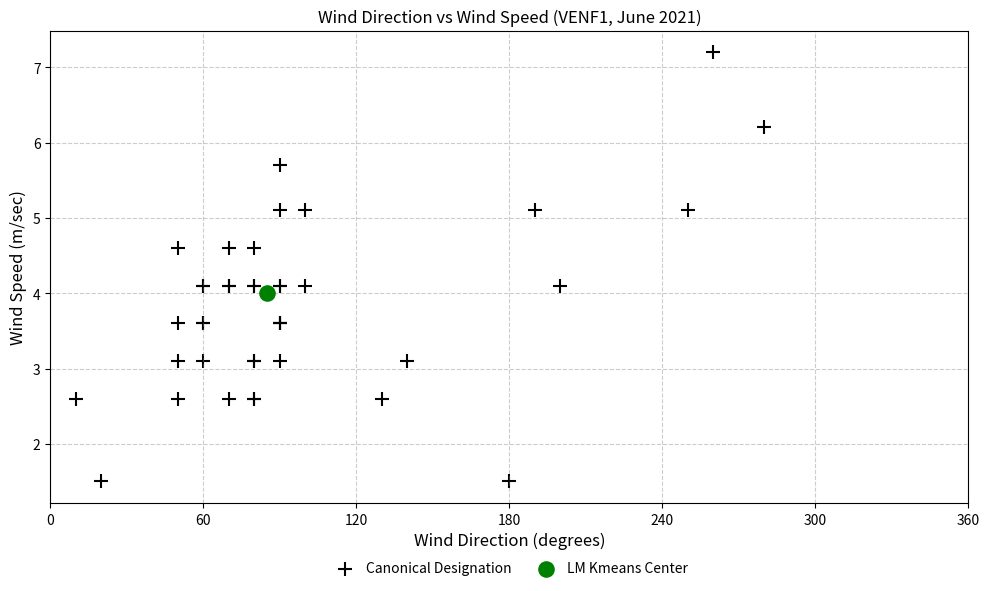

What are all the series names shown in the legend?

Canonical Designation, LM Kmeans Center